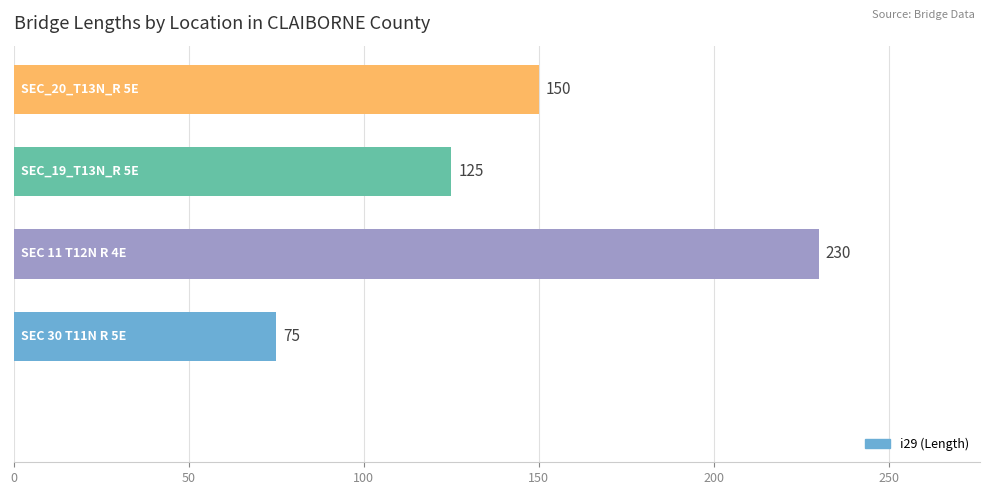

What is the sum of all values?

580